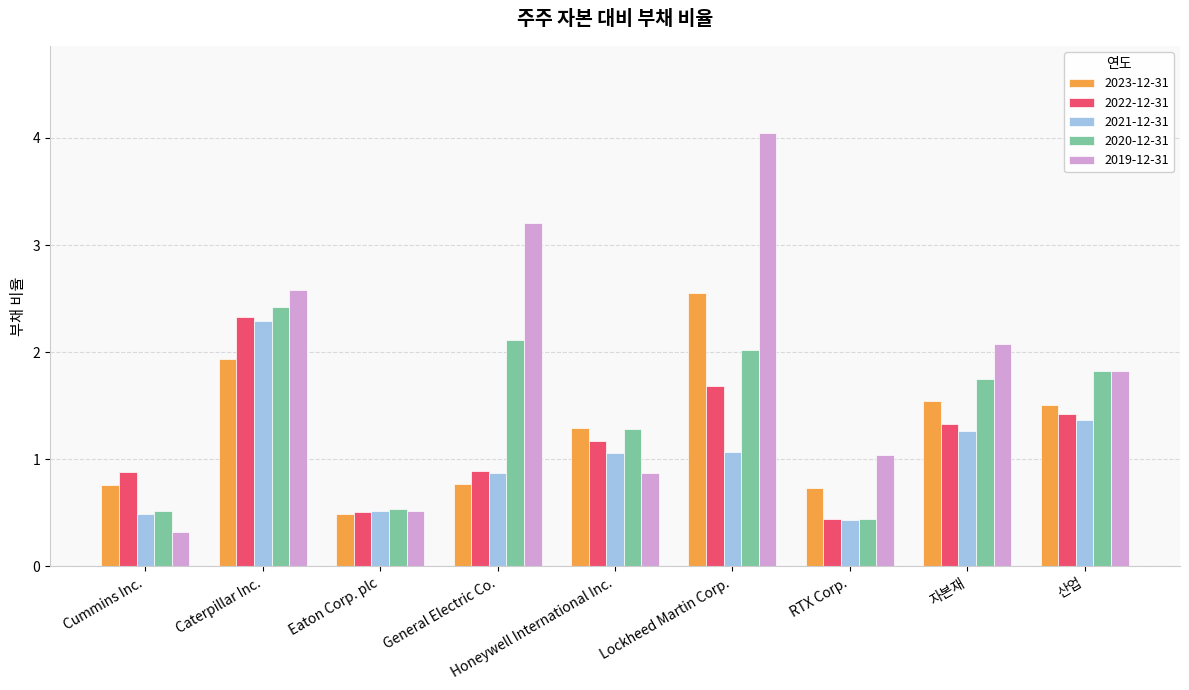

How many data points does each series have?

9